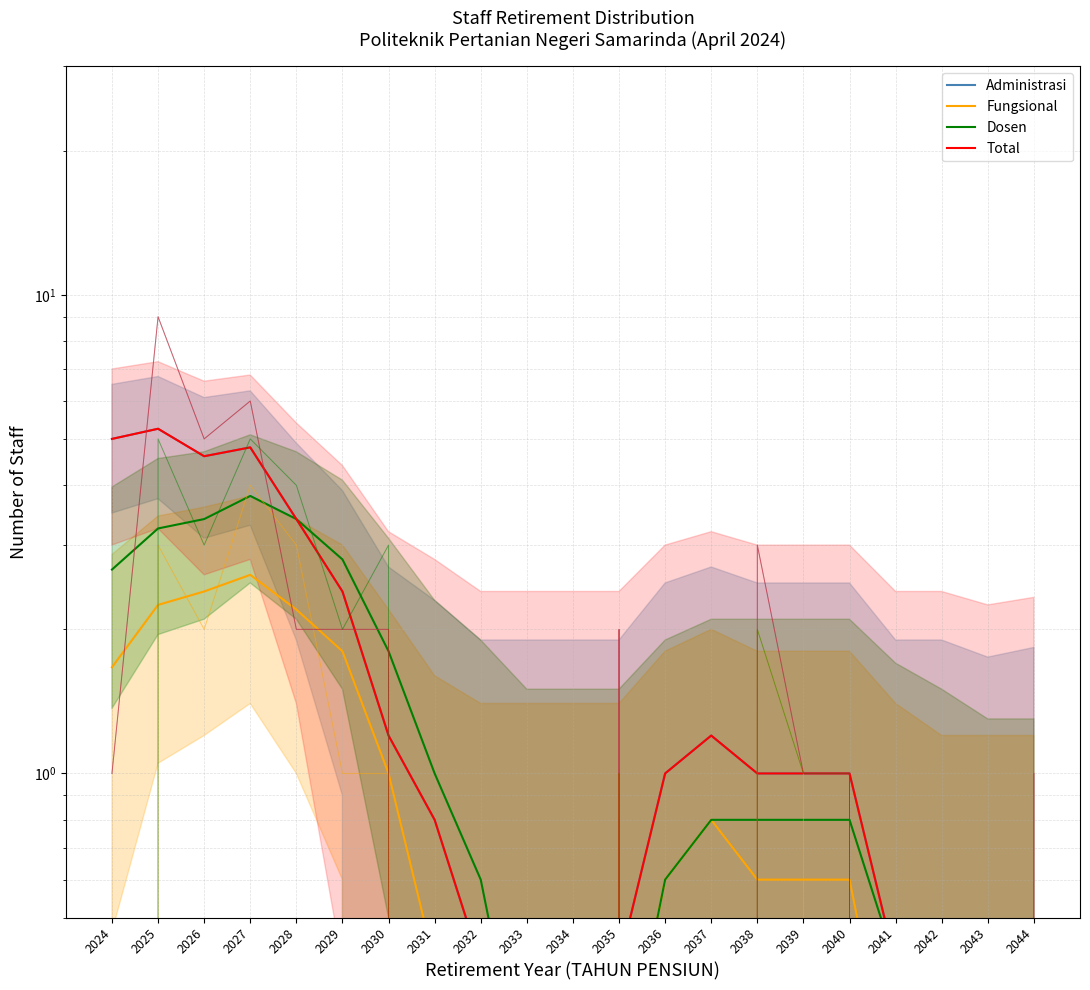

True or false: Fungsional has a value of 0.3 at 2032.

False